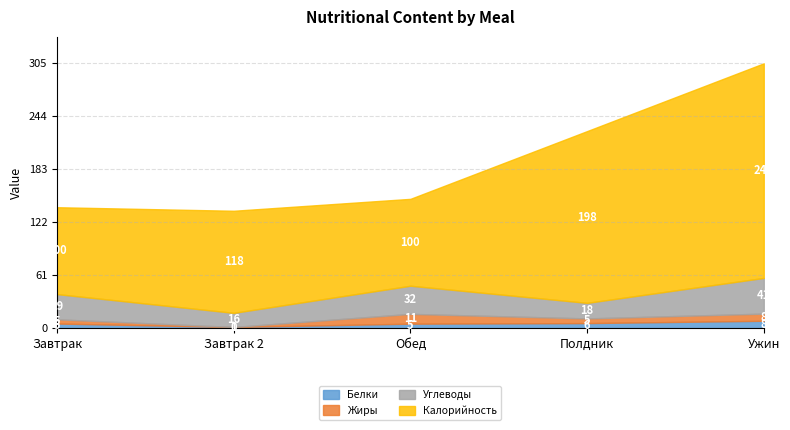

True or false: Калорийность and Белки intersect in this chart.

False